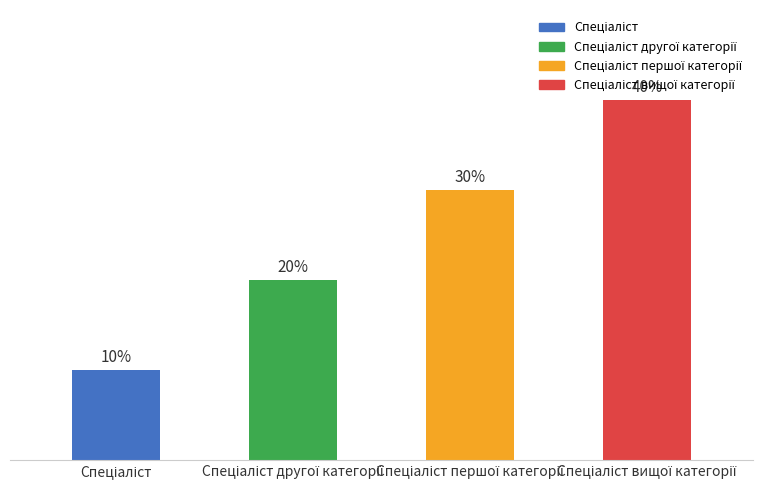

How many bars are there in total?

4